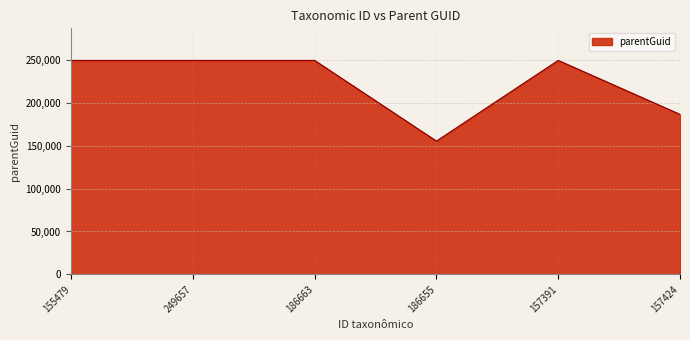

Which category has the lowest value across all series?

186655